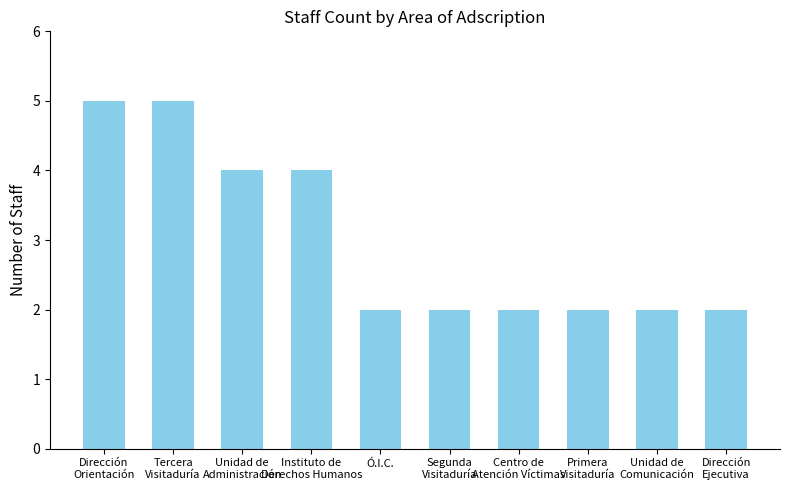

Reading right to left, transcribe all the data shown in this chart.

2	2	2	2	2	2	4	4	5	5